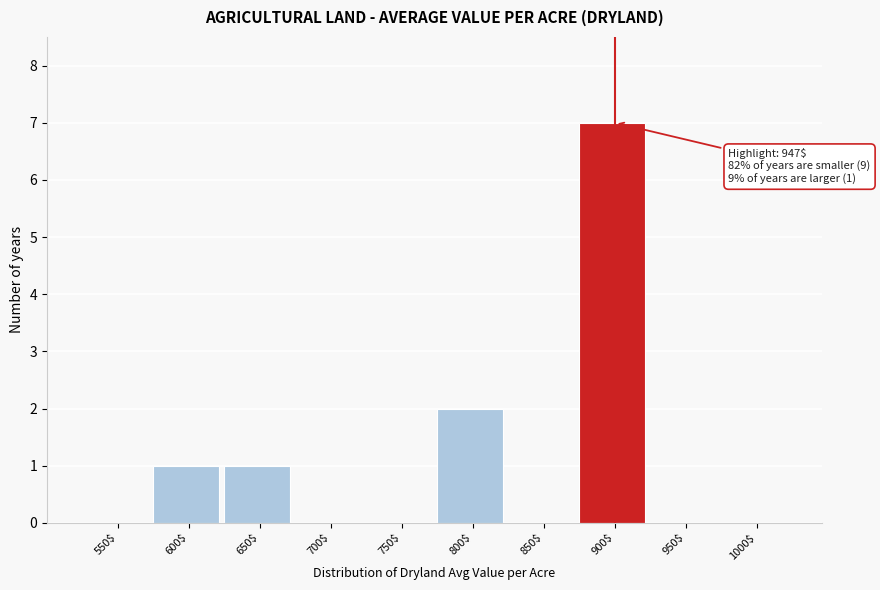

What is the sum of all values?

11